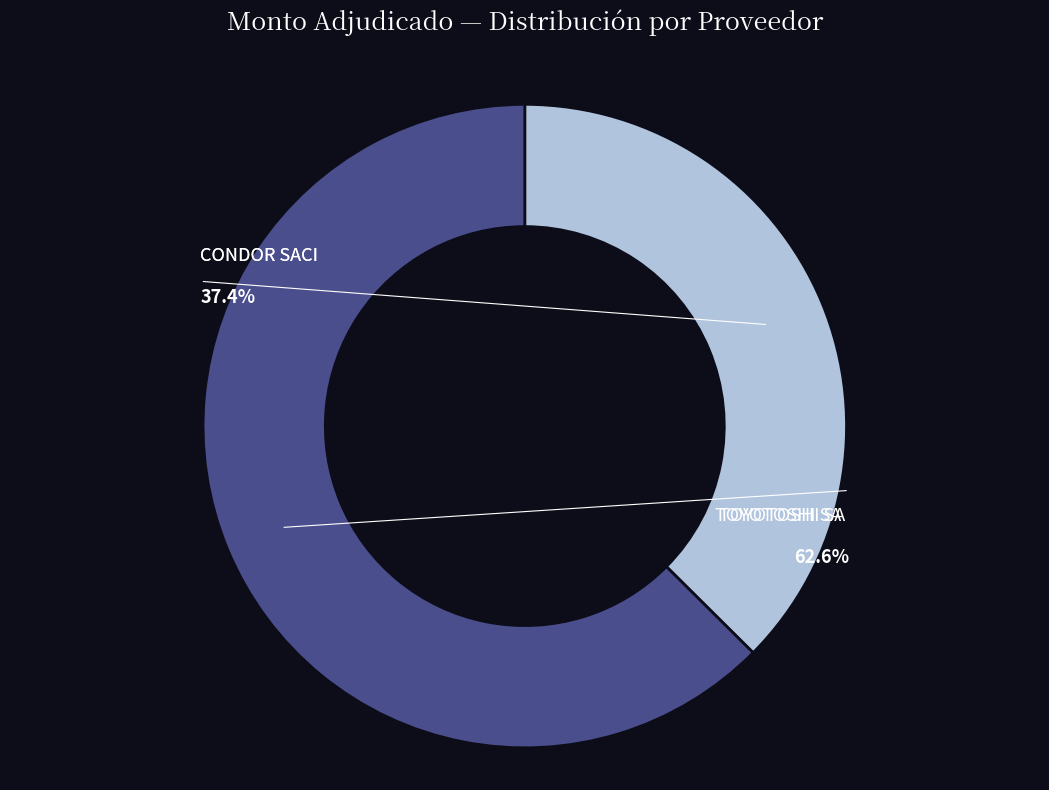

Rank the categories by value from lowest to highest.

CONDOR SACI, TOYOTOSHI SA